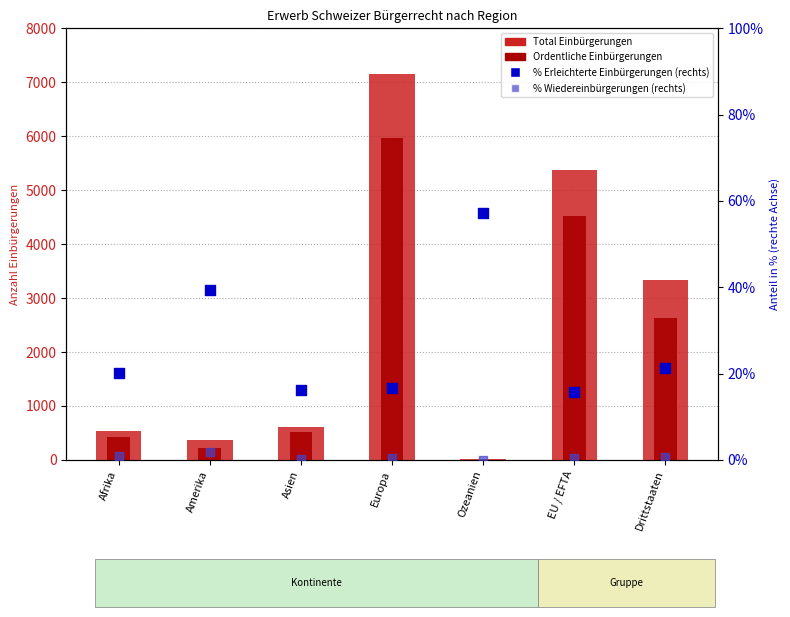

Which series reaches the minimum Y coordinate?

% Wiedereinbürgerungen (right)